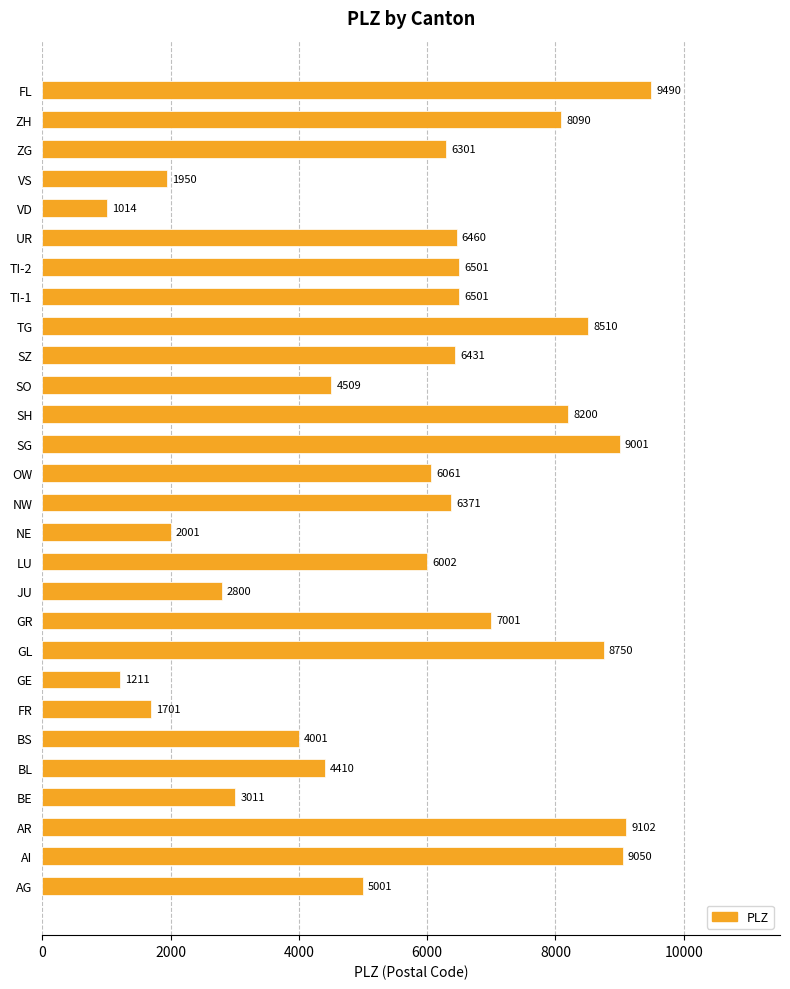

The value at ZH is 8090. True or false?

True